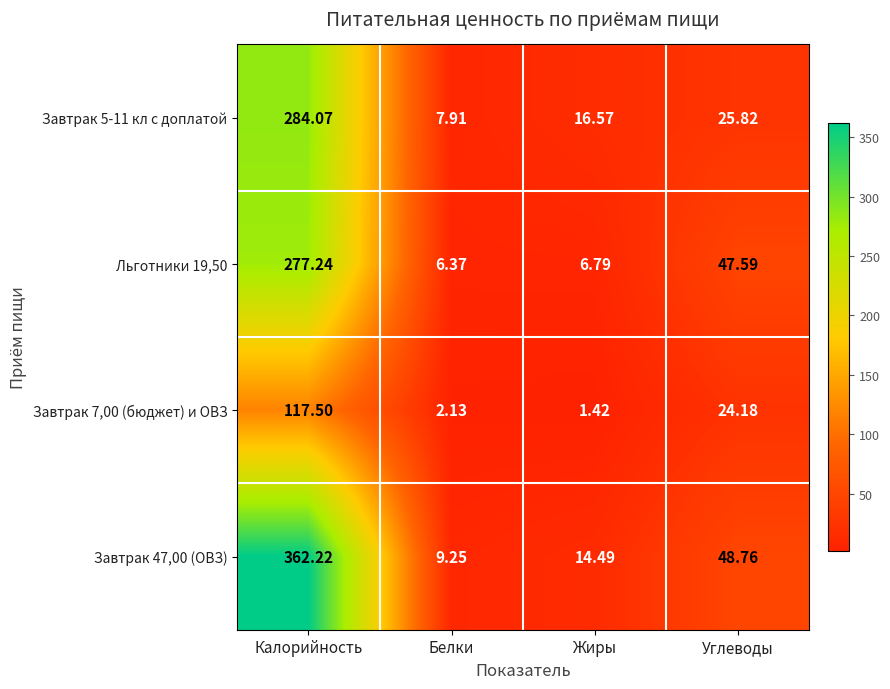

At which category is the sum across all series the highest?

Калорийность